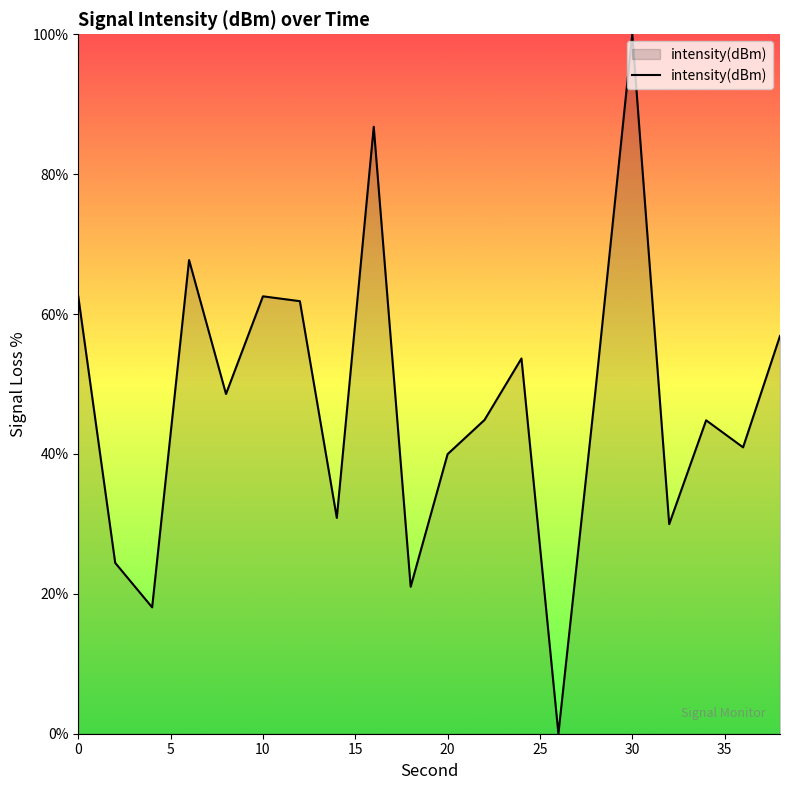

What is the difference between the maximum and minimum values?

100.0